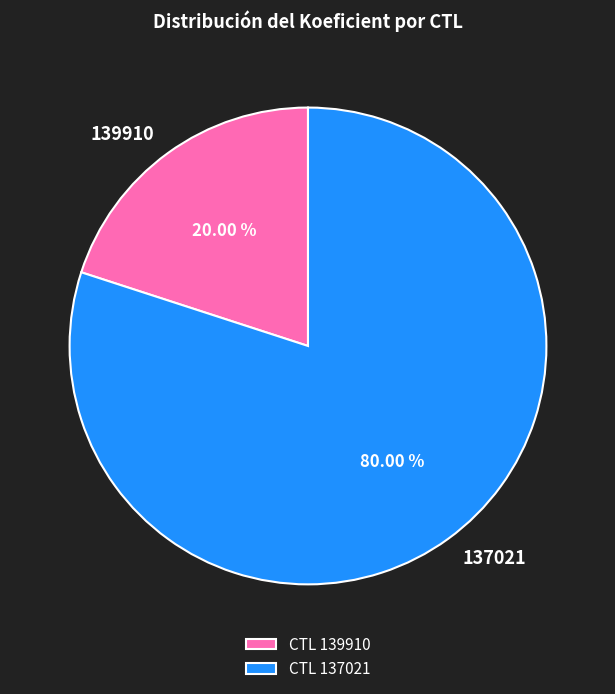

What percentage do 139910 and 137021 together represent?

100.0%